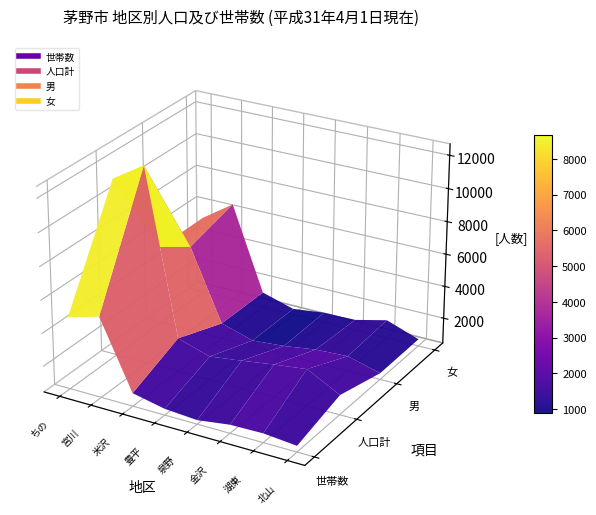

Reading right to left, transcribe all the data shown in this chart.

世帯数: 7=725	6=1138	5=1061	4=754	3=790	2=1149	1=4706	0=4990
人口計: 7=1802	6=2953	5=2654	4=1946	3=1643	2=2902	1=11707	0=10894
男: 7=853	6=1443	5=1404	4=932	3=853	2=1406	1=5670	0=5575
女: 7=949	6=1510	5=1250	4=1014	3=790	2=1496	1=6037	0=5319
sub_households: 7=725	6=1138	5=1061	4=754	3=790	2=1149	1=4706	0=4990
sub_population: 7=1802	6=2953	5=2654	4=1946	3=1643	2=2902	1=11707	0=10894